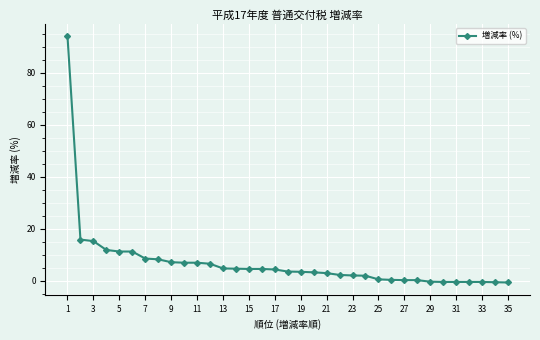

What is the difference between the second highest and minimum values?

16.5